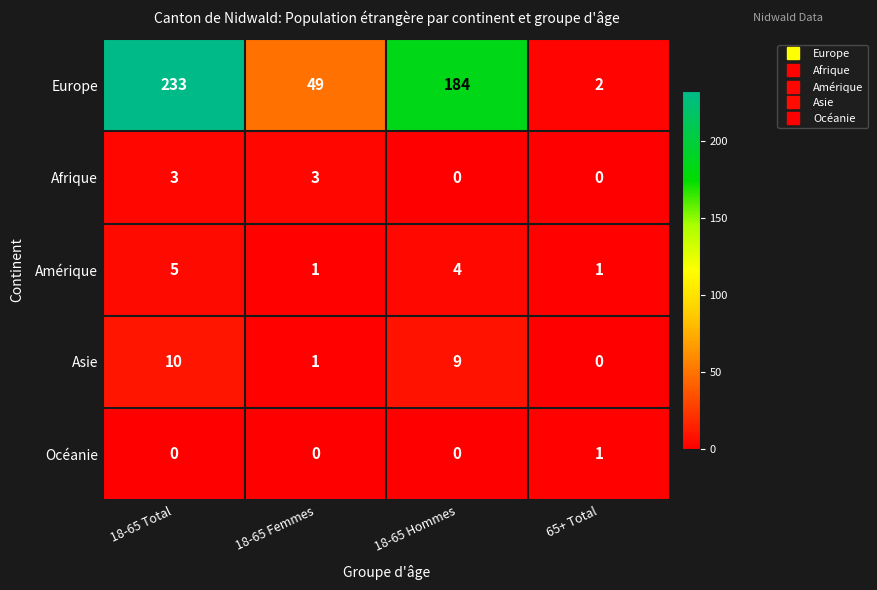

Is it true that Afrique equals 4 at 18-65 Total?

False